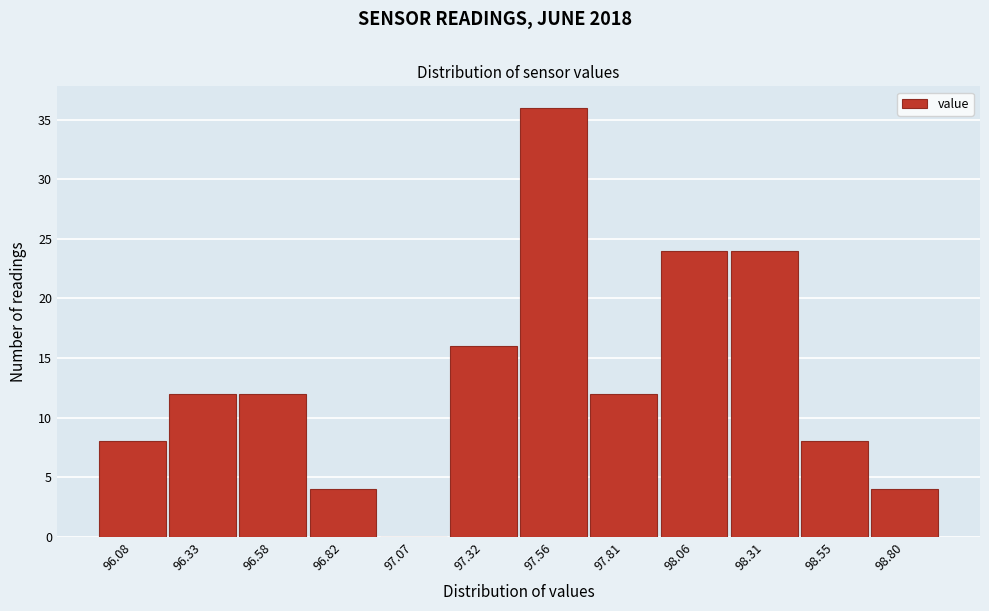

Reading right to left, extract all data points from this chart.

98.80=4	98.55=8	98.31=24	98.06=24	97.81=12	97.56=36	97.32=16	97.07=0	96.82=4	96.58=12	96.33=12	96.08=8